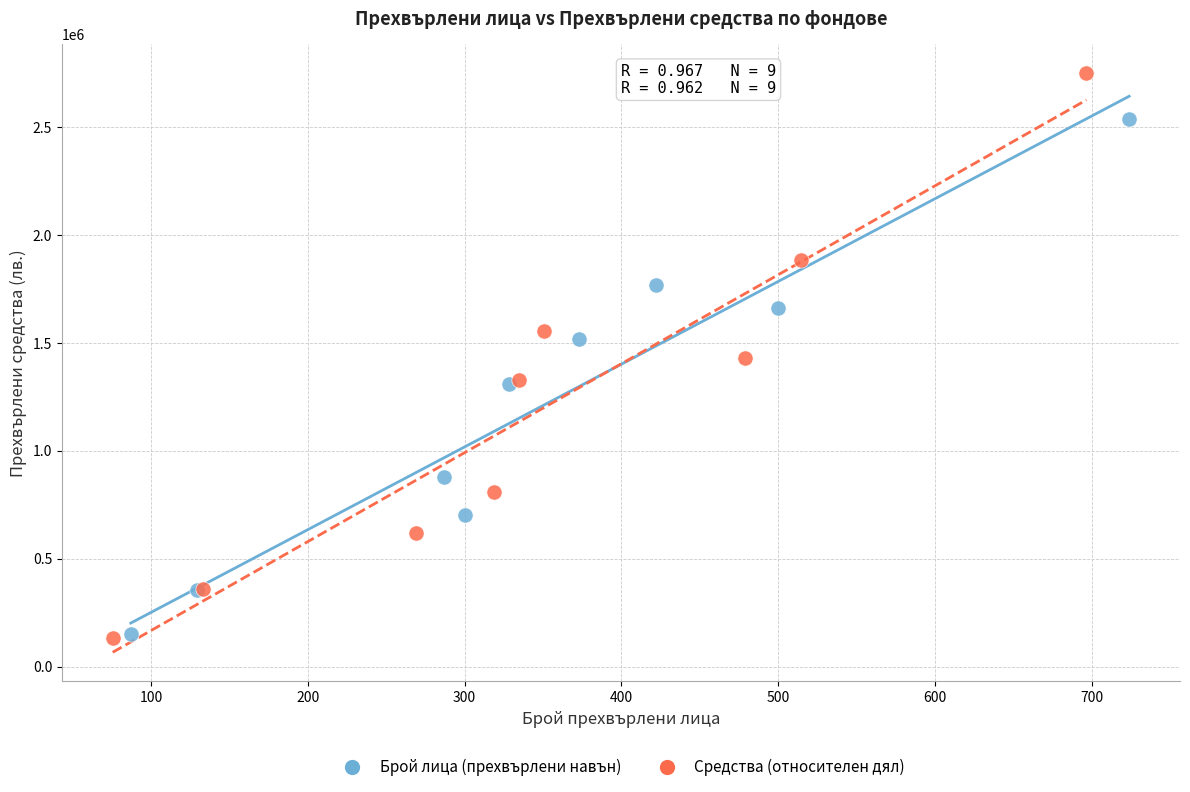

Which series has the largest Y range (max minus min)?

Средства (относителен дял)